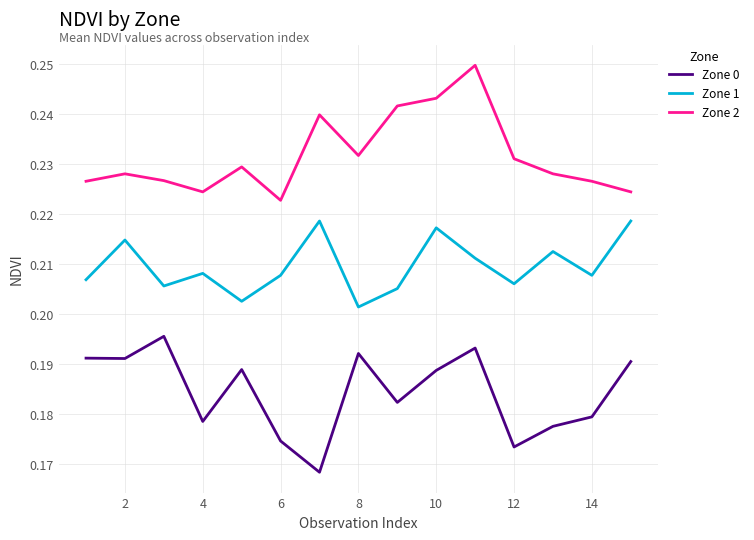

True or false: Zone 0 and Zone 2 intersect in this chart.

False